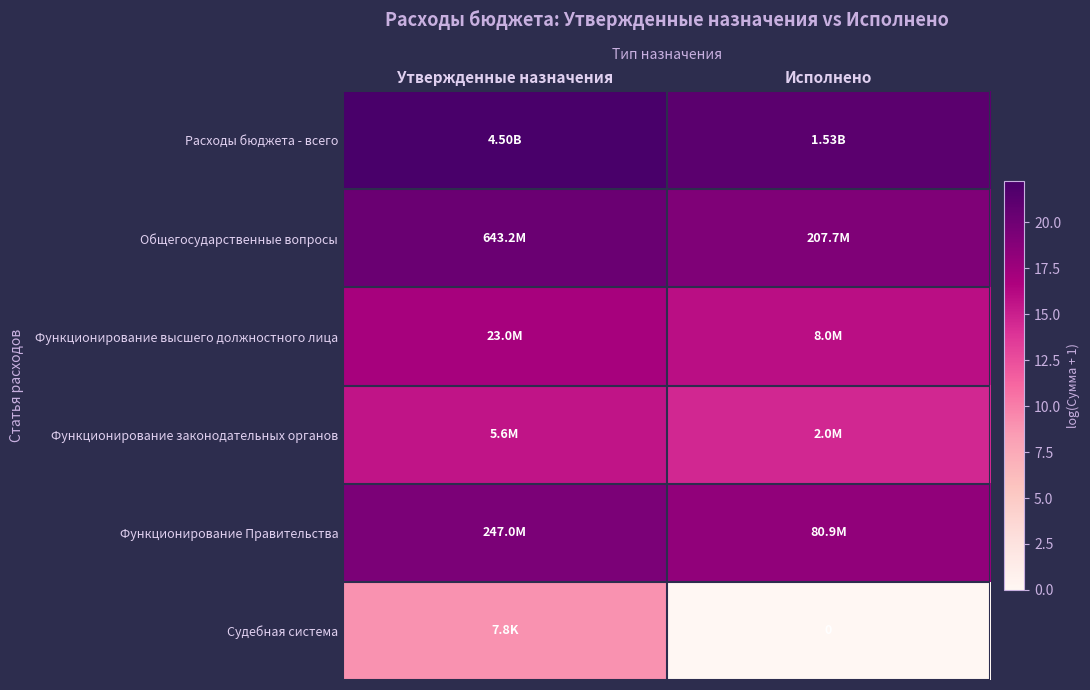

Which category has the highest value across all series?

Утвержденные назначения